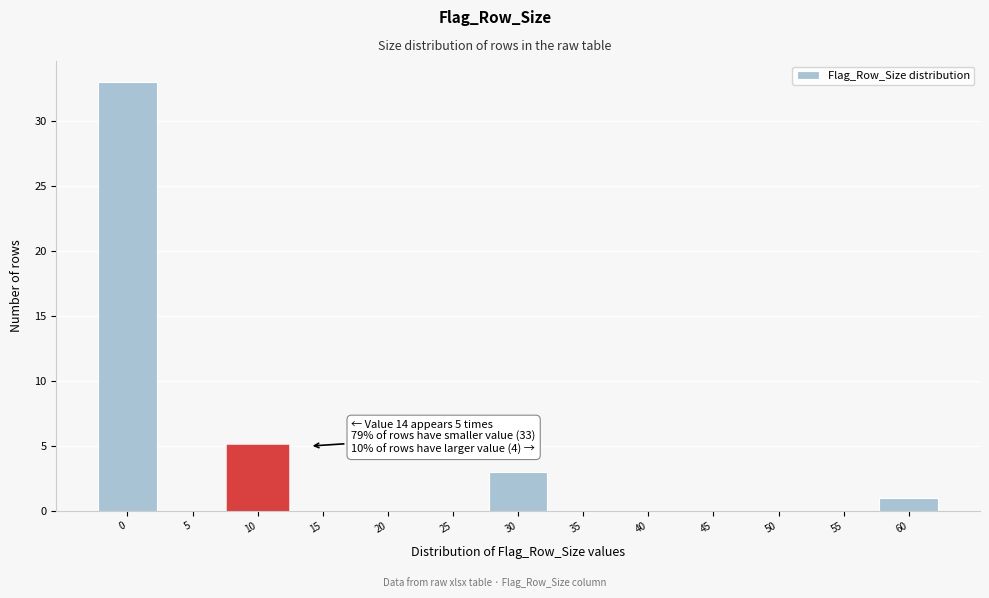

Reading left to right, list all the values displayed in this chart.

0=33	5=0	10=5	15=0	20=0	25=0	30=3	35=0	40=0	45=0	50=0	55=0	60=1